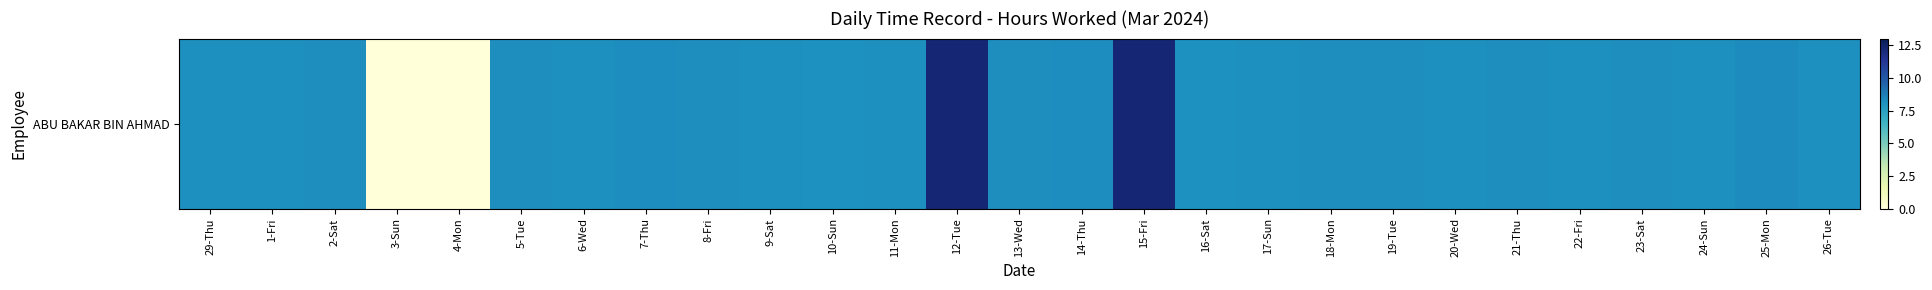

True or false: the data shows 12.5 at 1-Fri.

False